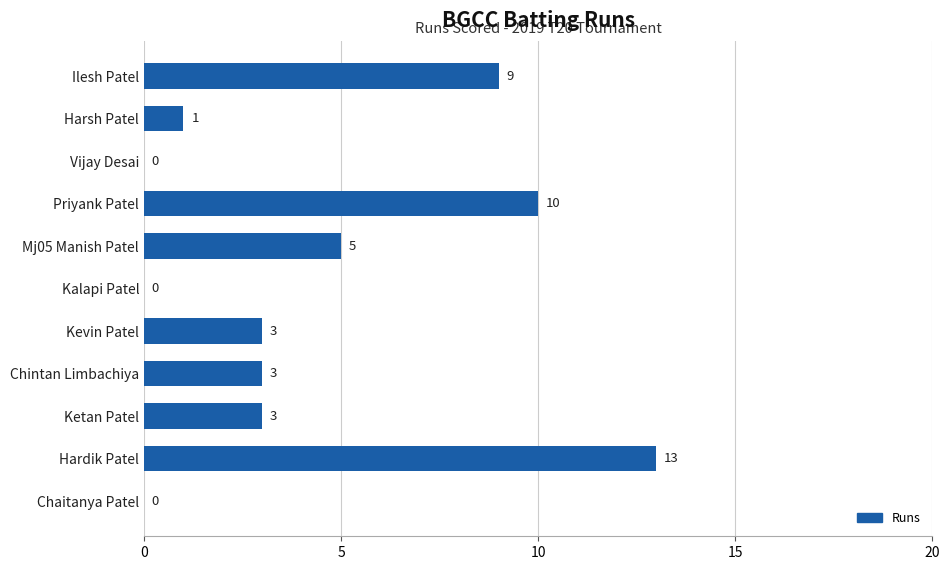

The value at Harsh Patel is 0. True or false?

False